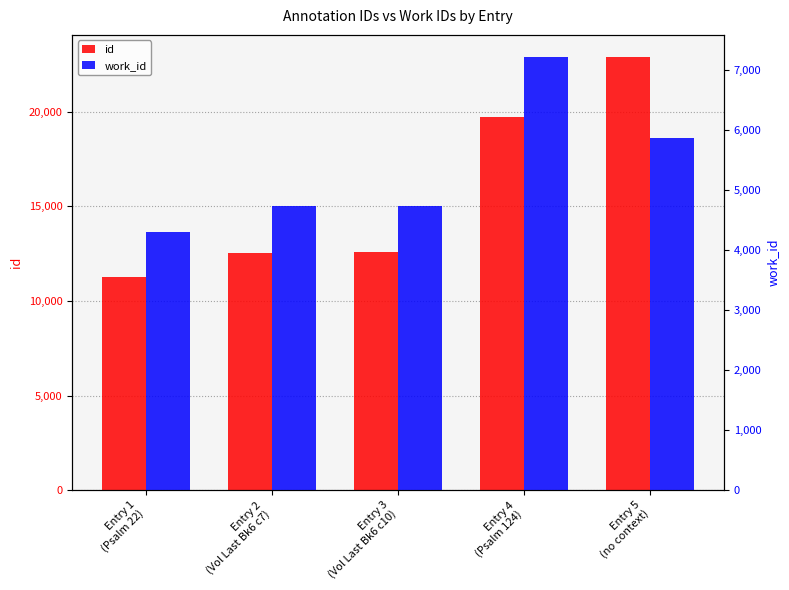

How many work_id values are between 4745 and 5880?

3